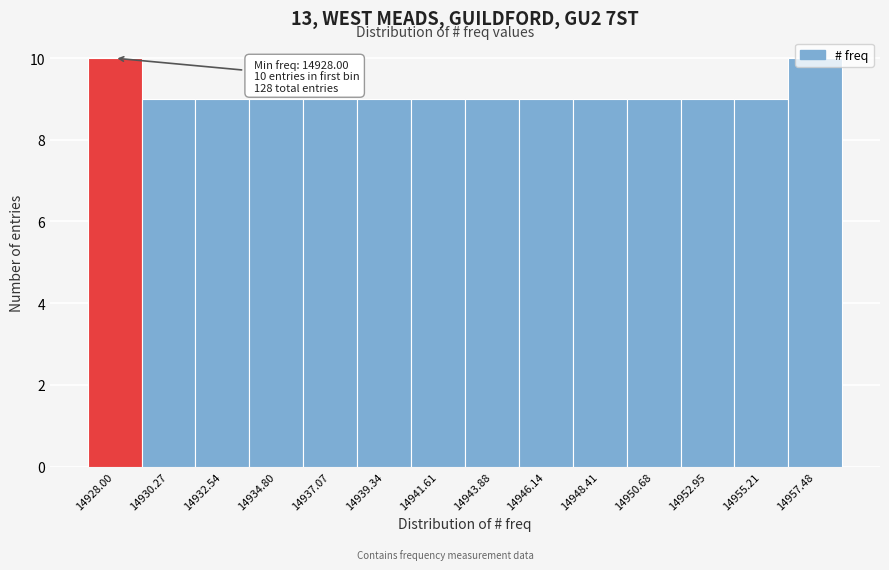

What is the sum of the values at 14937.07 and 14948.41?

18